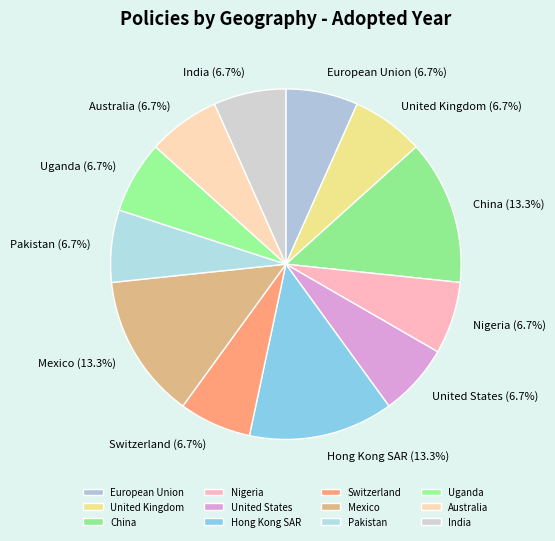

How many segments does this pie chart have?

12